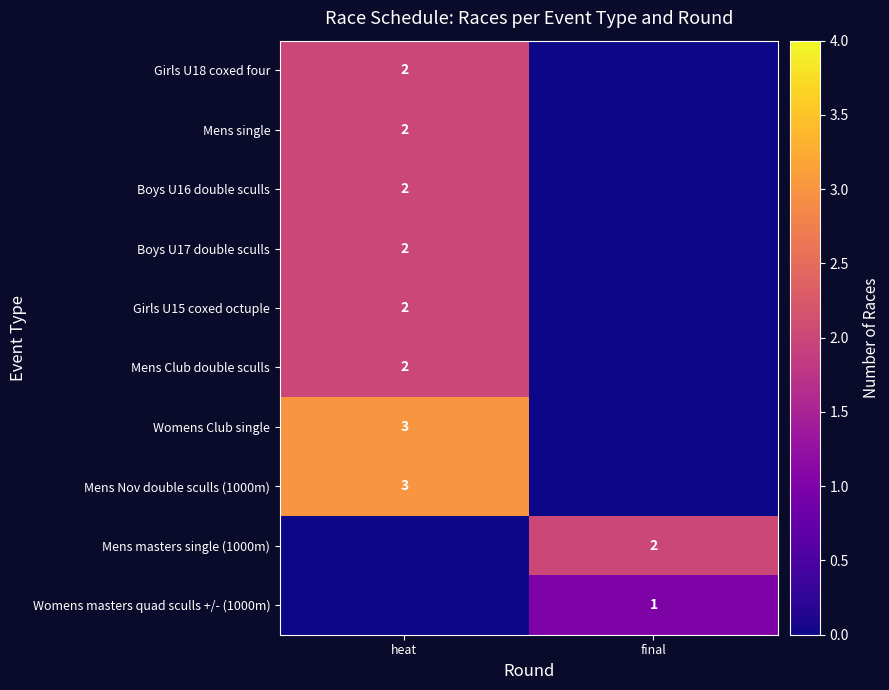

What is the sum of all Girls U18 coxed four values?

2